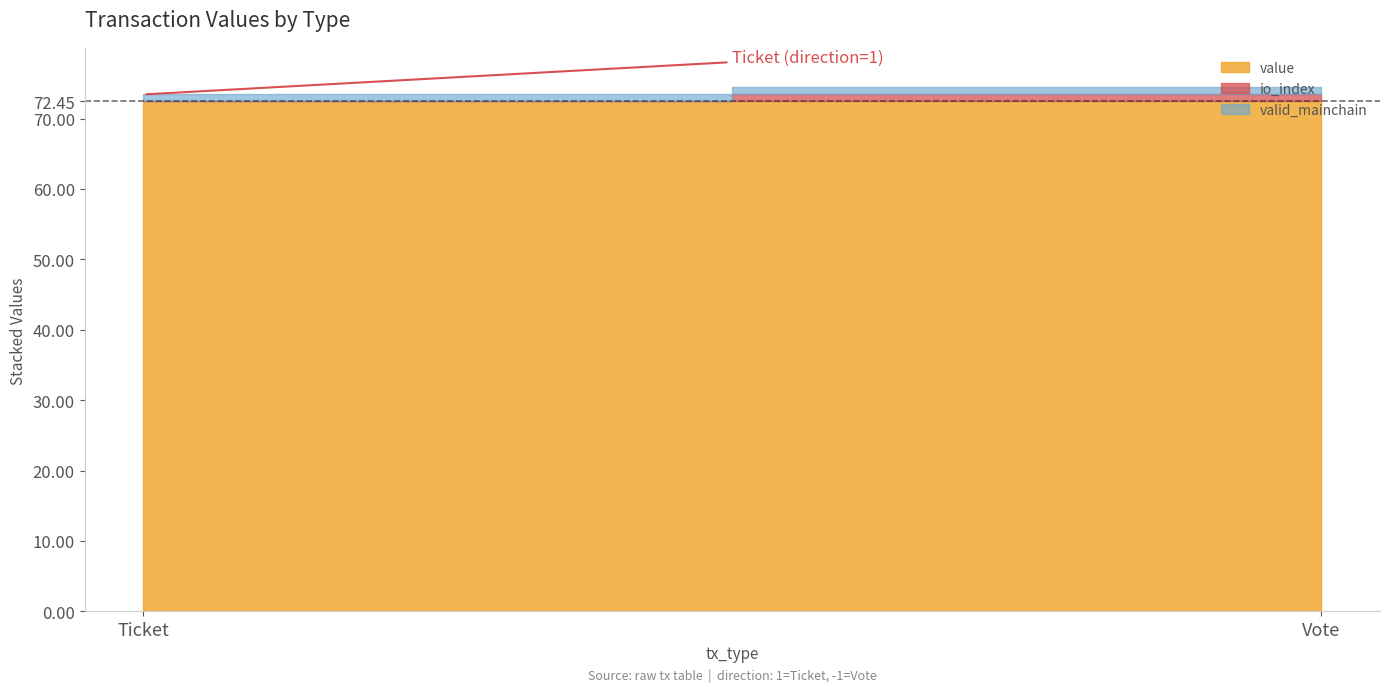

Rank the series by their maximum value, from highest to lowest.

value, io_index, valid_mainchain